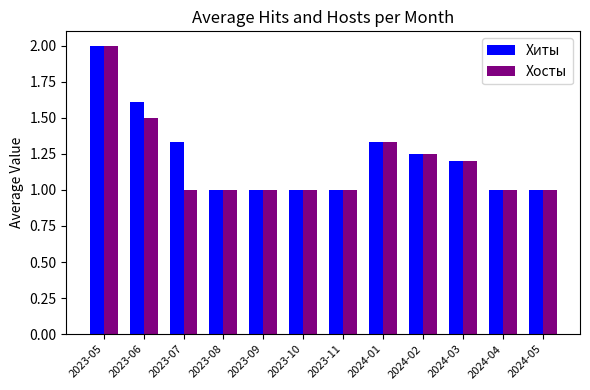

How many Хосты values are between 1 and 2?

12